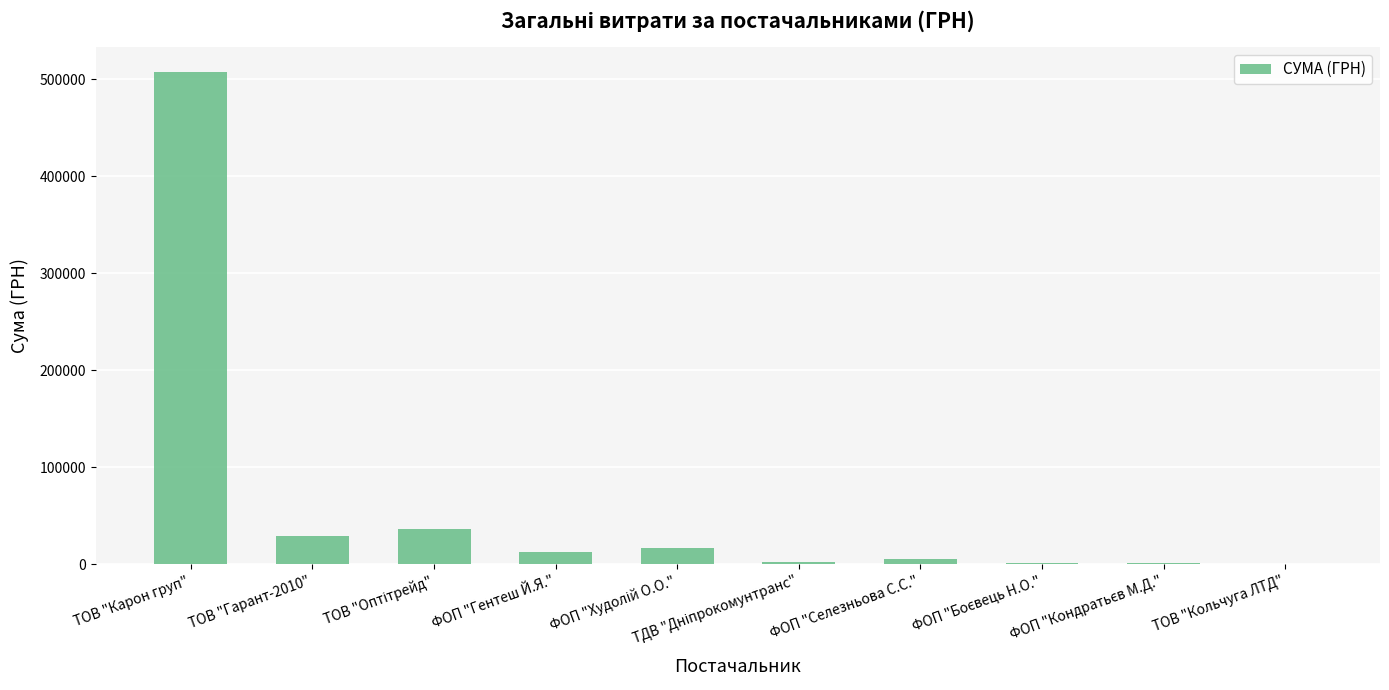

What is the average value?

61374.2